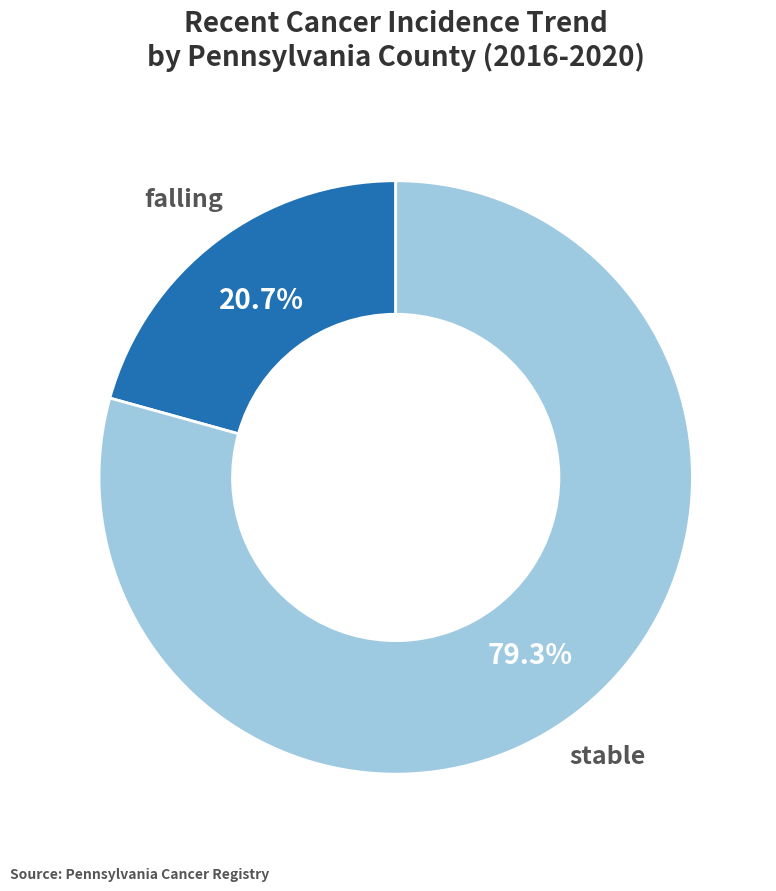

Count the number of slices in the pie.

2